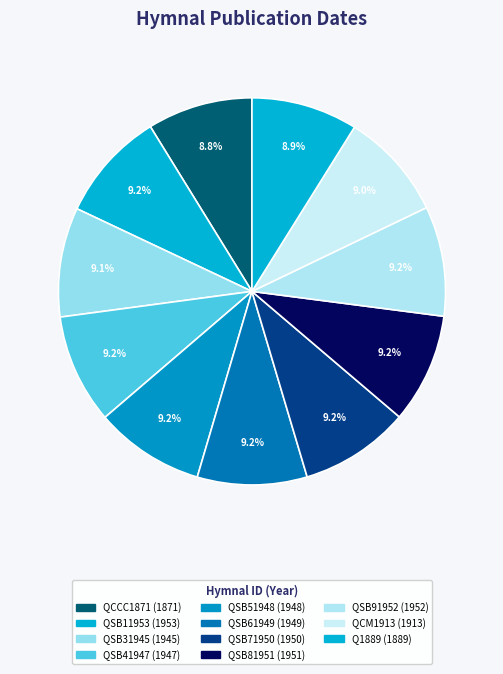

What is the smallest slice in the pie chart?

QCCC1871